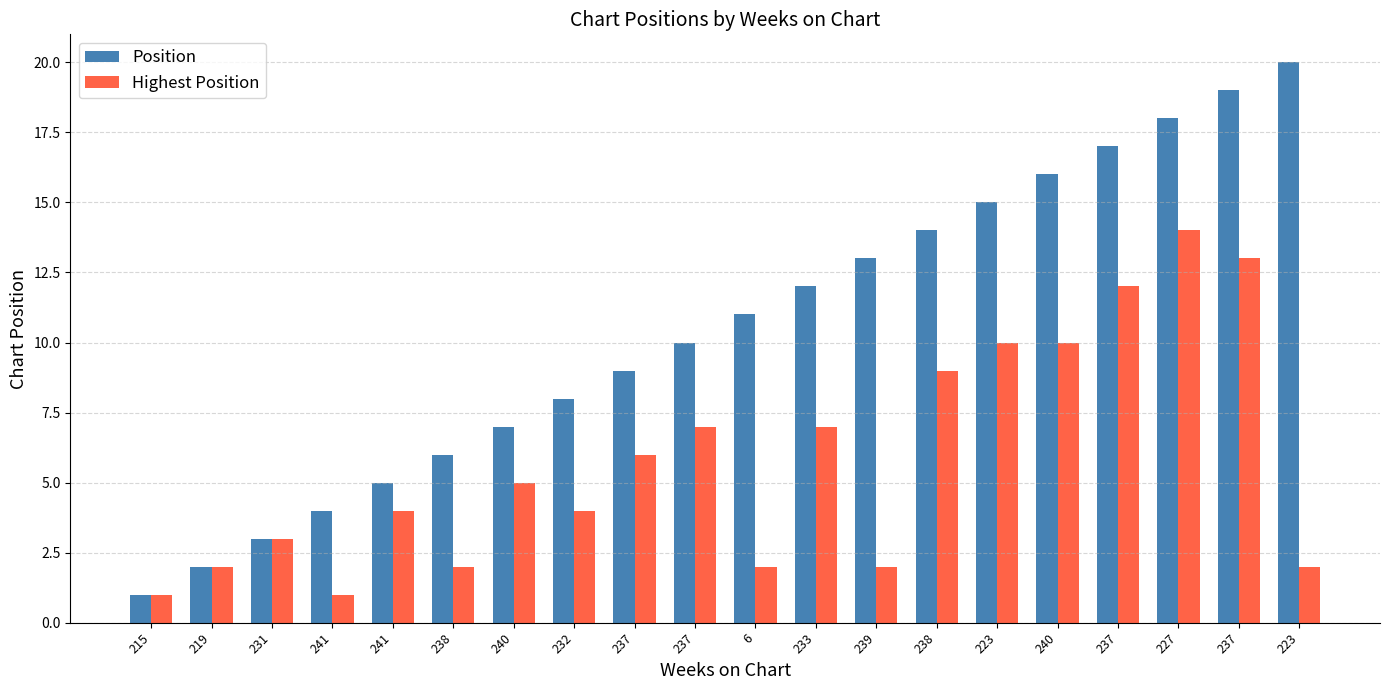

What is the label of the 8th bar from the right?

239